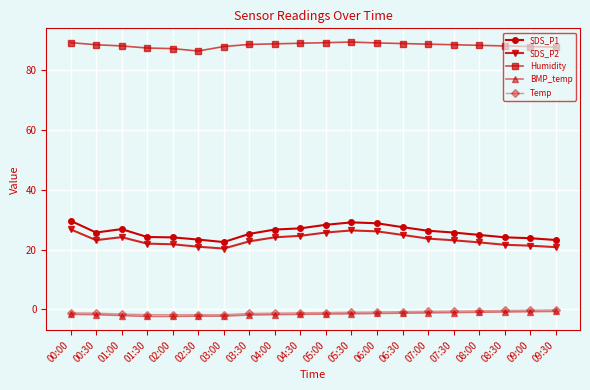

How many lines are shown in the chart?

5